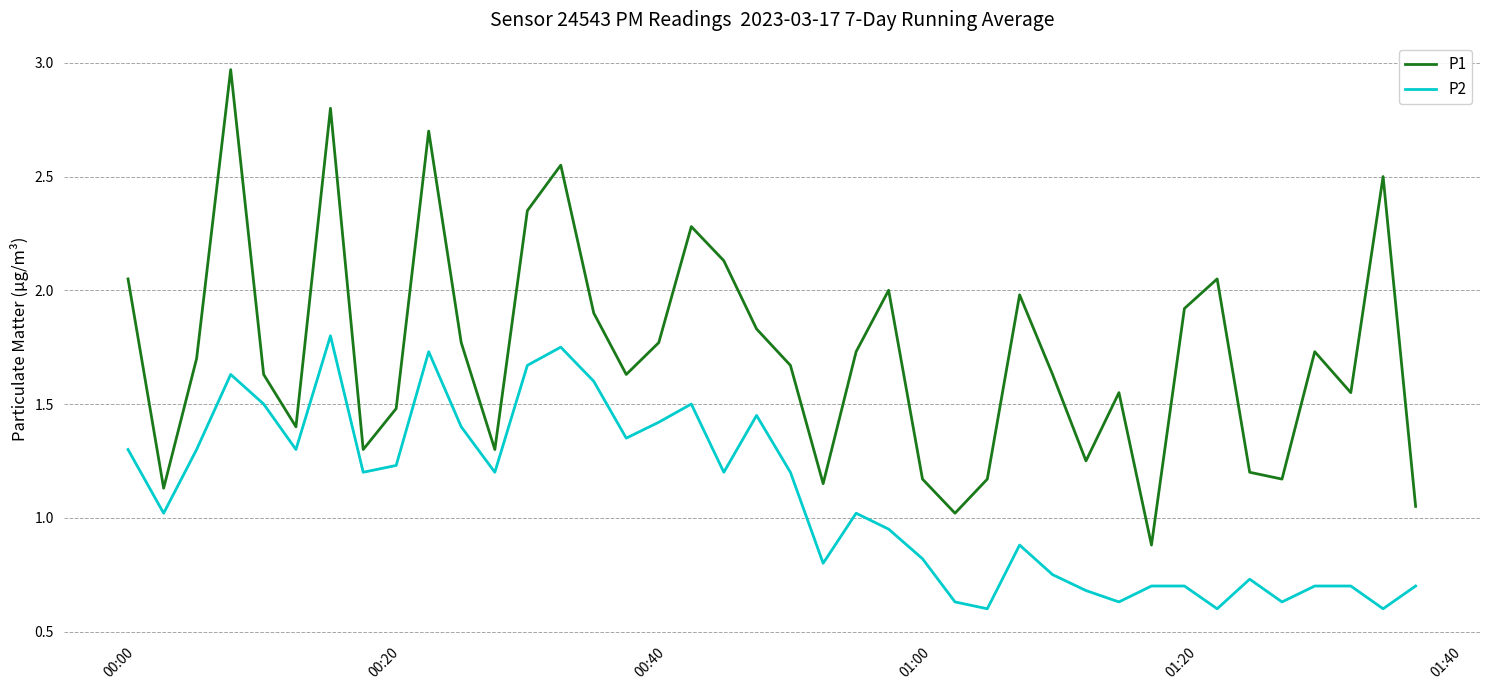

True or false: P2 and P1 intersect in this chart.

False